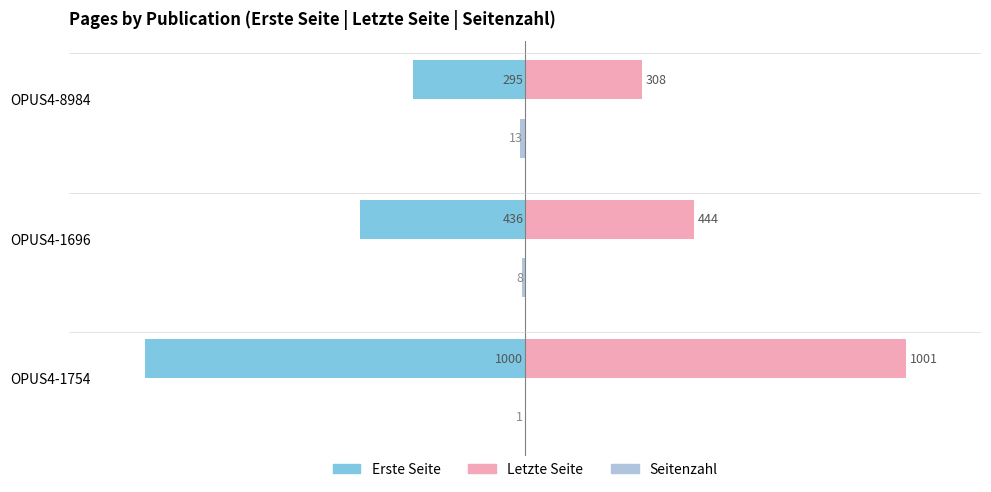

What is the value of the Erste Seite bar at the 1st from the left?

-1000